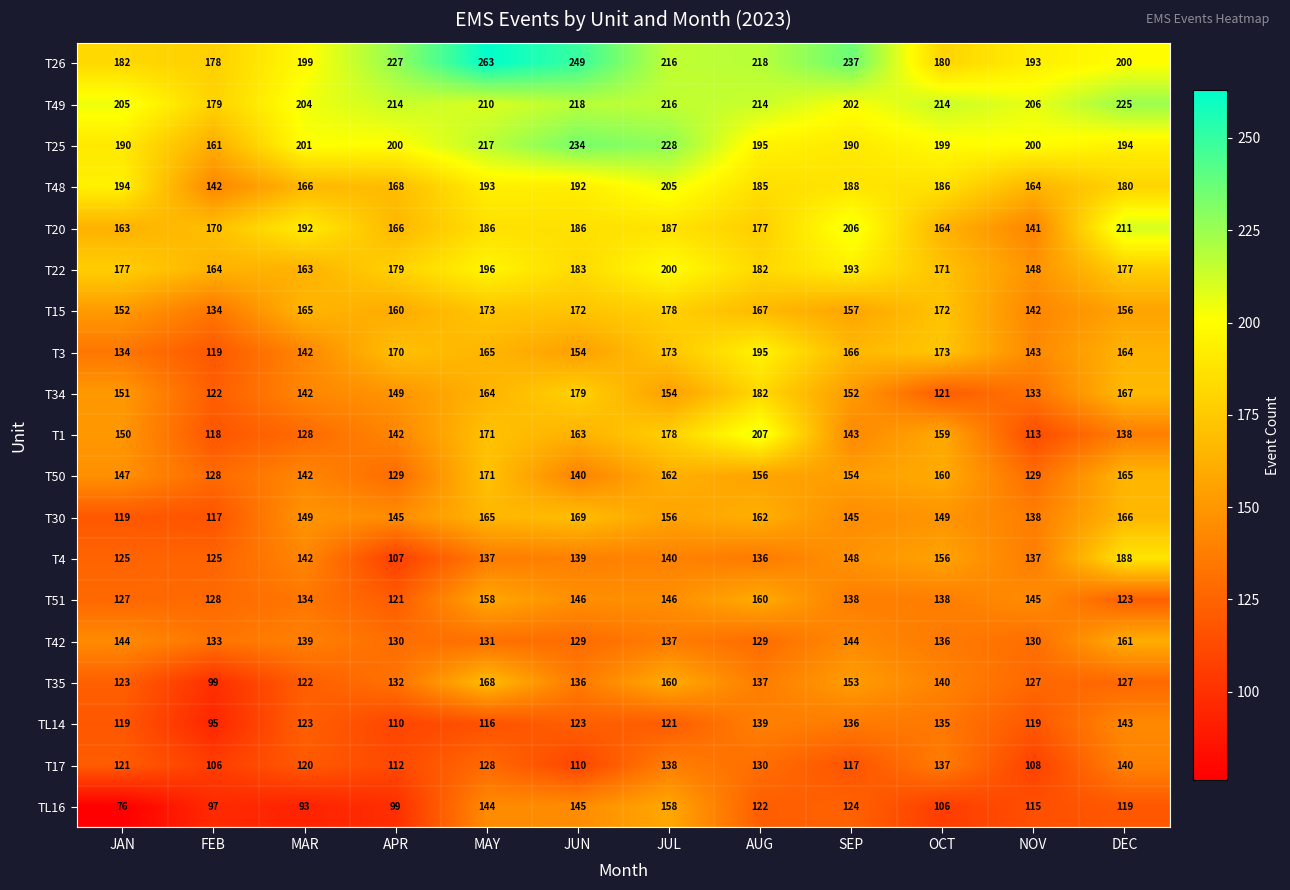

At which label is T20 closest to 176?

AUG